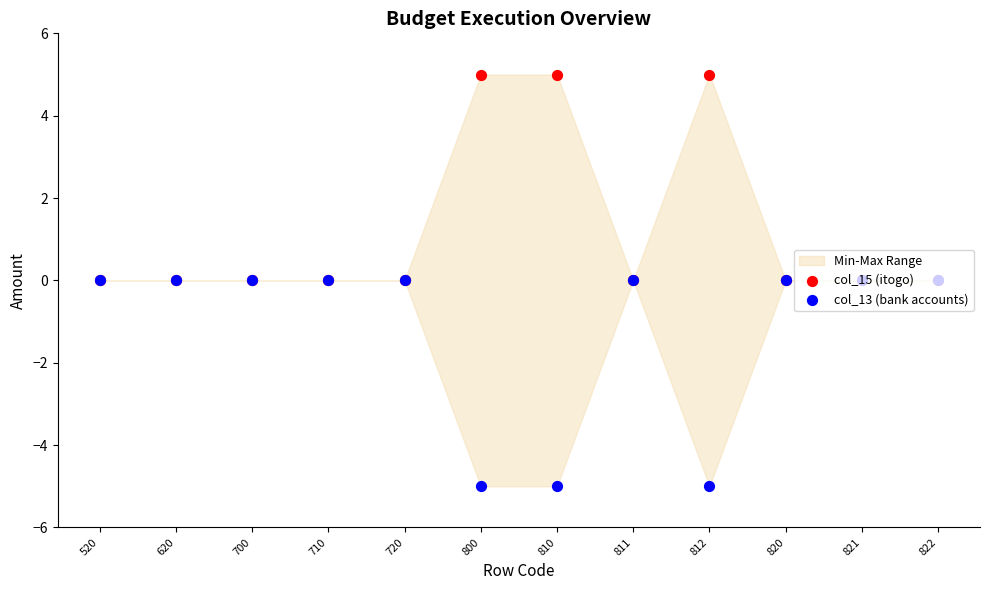

Which series has the largest total across all categories?

col_15 (itogo)